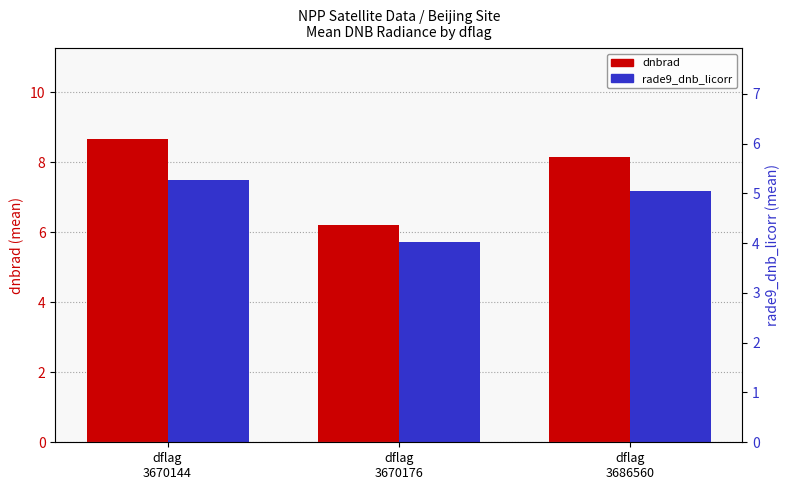

How many bars are there in total?

6